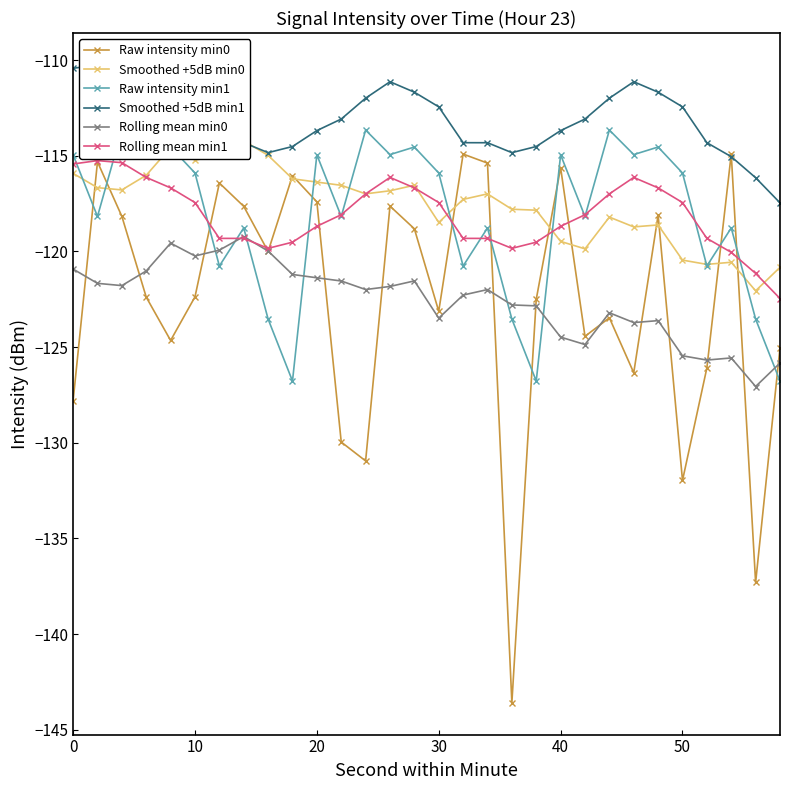

What is the minimum value for Raw intensity min0?

-143.6